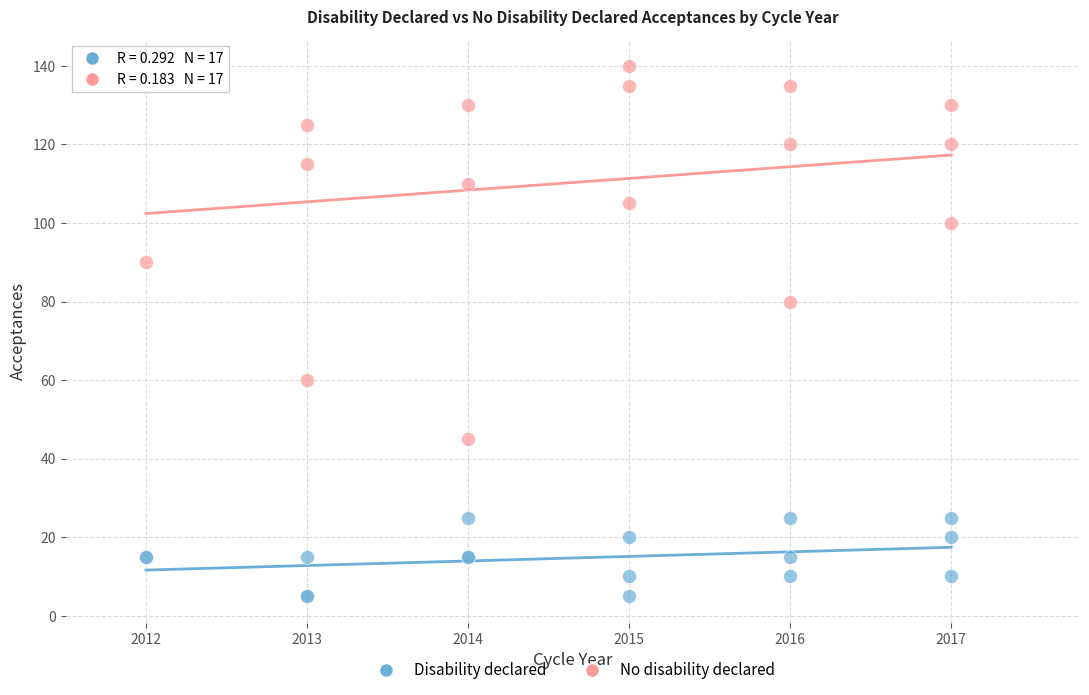

What is the X range (max minus min) for the scatter plot?

5